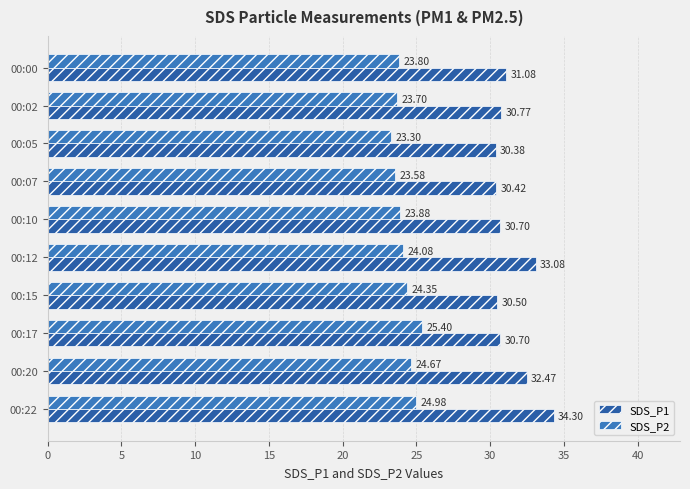

Count the number of data series in this chart.

2